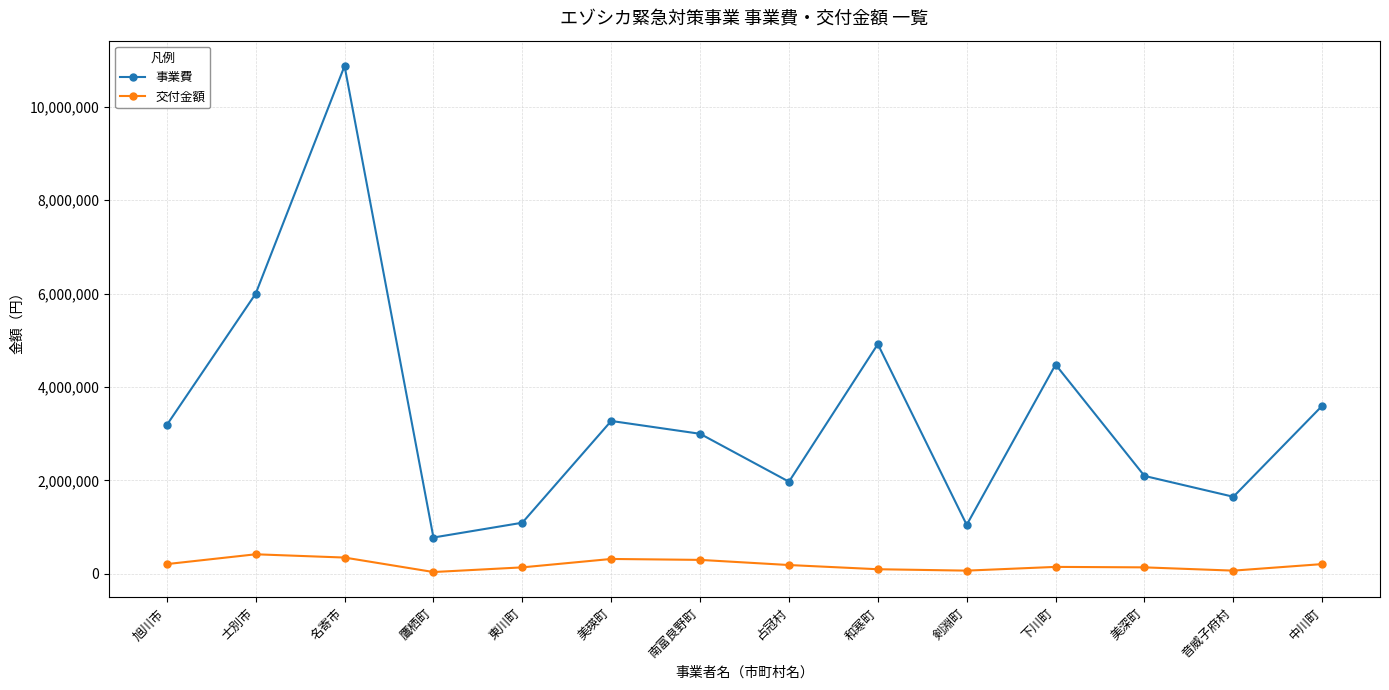

What is the label of the 3rd point from the left?

名寄市